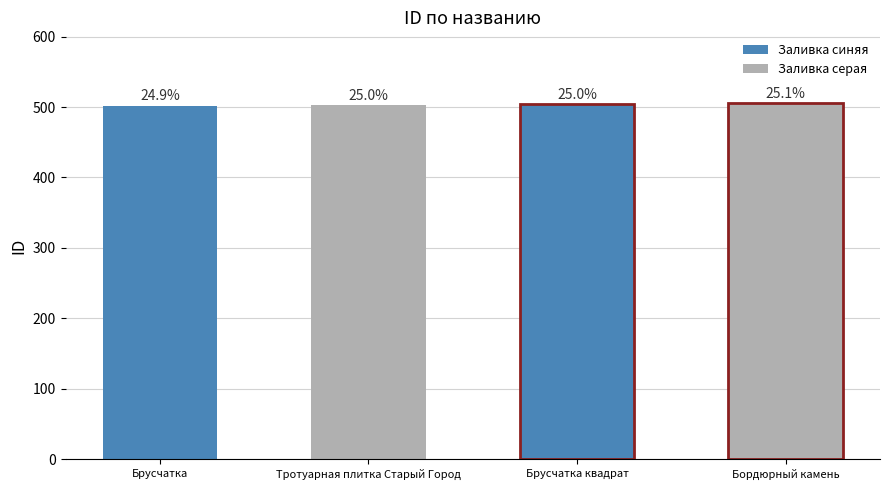

List the labels in order of value, largest first.

Бордюрный камень, Брусчатка квадрат, Тротуарная плитка Старый Город, Брусчатка